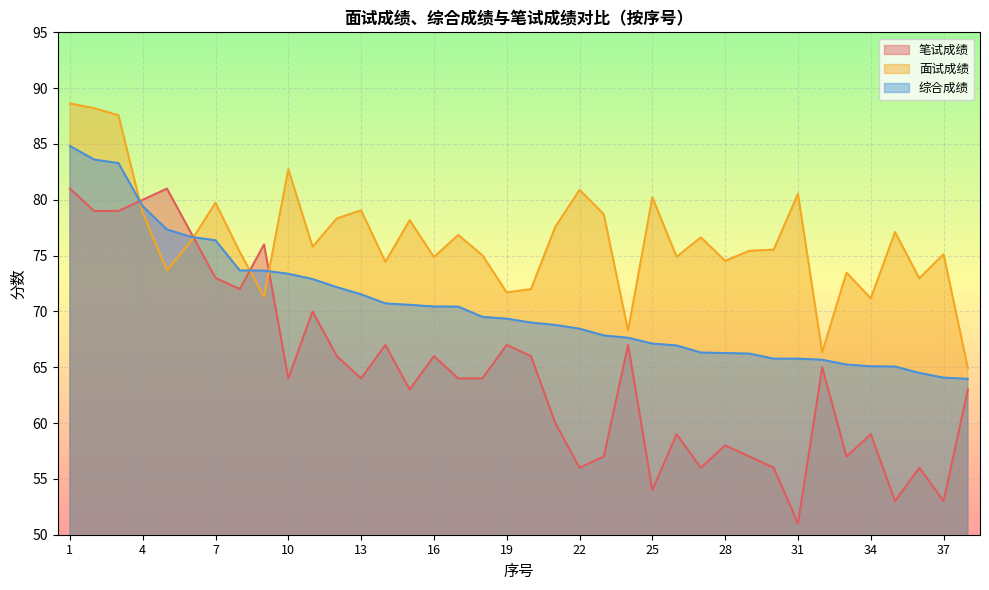

List the labels in order of 笔试成绩 value, largest first.

1, 5, 4, 2, 3, 6, 9, 7, 8, 11, 14, 19, 24, 12, 16, 20, 32, 10, 13, 17, 18, 15, 38, 21, 26, 34, 28, 23, 29, 33, 22, 27, 30, 36, 25, 35, 37, 31